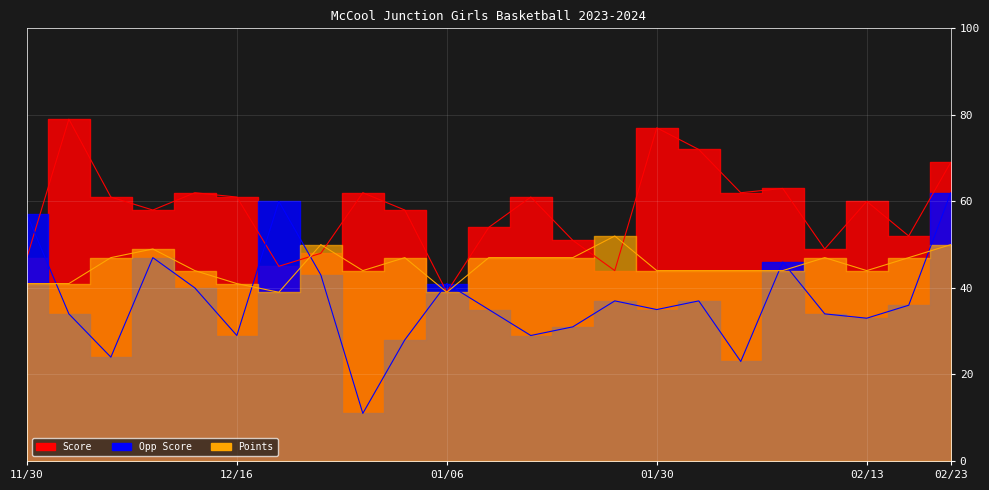

True or false: Points has a value of 24 at 02/09.

False